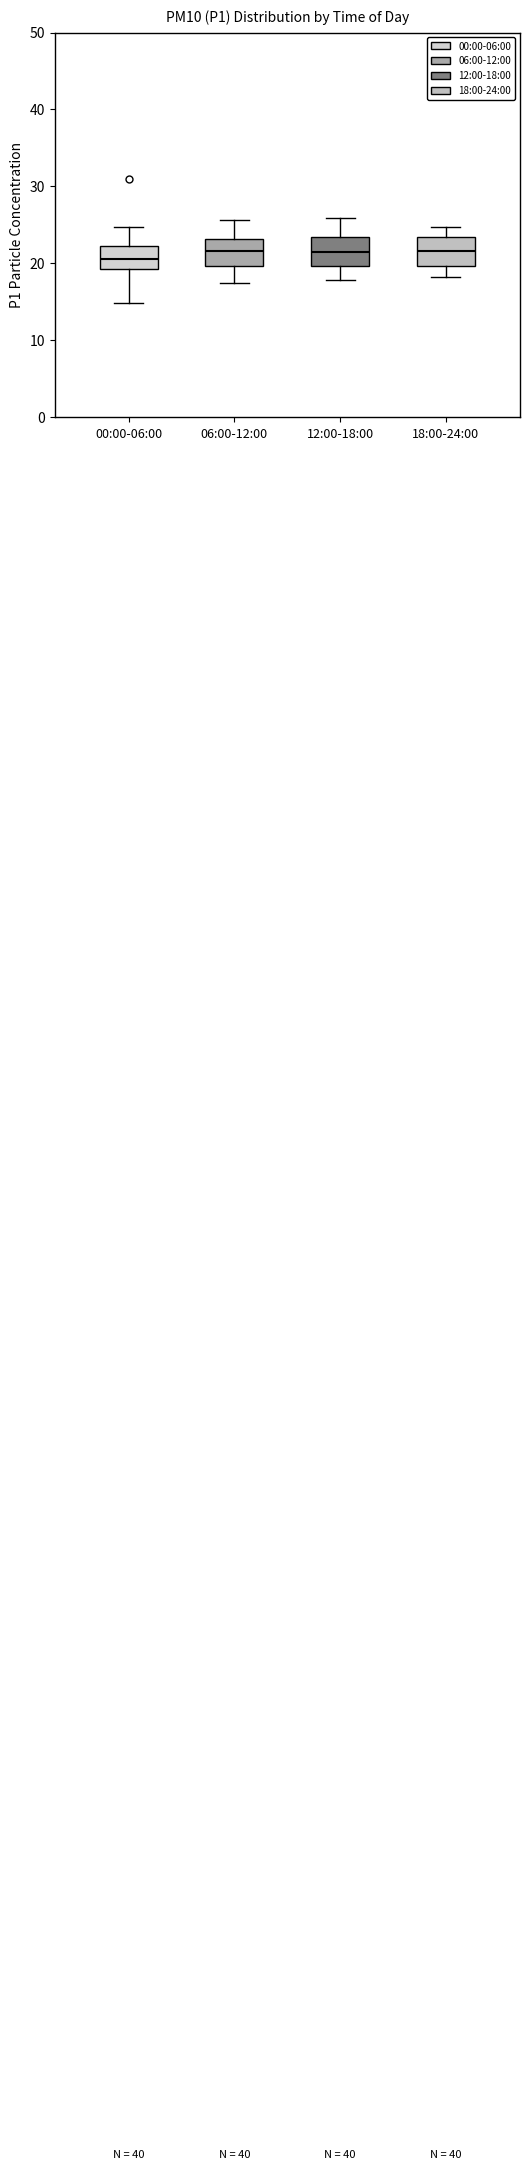

Reading left to right, transcribe this box plot: for each box, give where its median line is, the range the box spans, and where its two whiskers end, as read against the y-axis. The values are not printed on the chart, so give them approximately, as read against the axis.

00:00-06:00: median 21, box 19 to 22, whiskers 15 to 25
06:00-12:00: median 22, box 20 to 23, whiskers 18 to 26
12:00-18:00: median 22, box 20 to 23, whiskers 18 to 26
18:00-24:00: median 22, box 20 to 23, whiskers 18 to 25